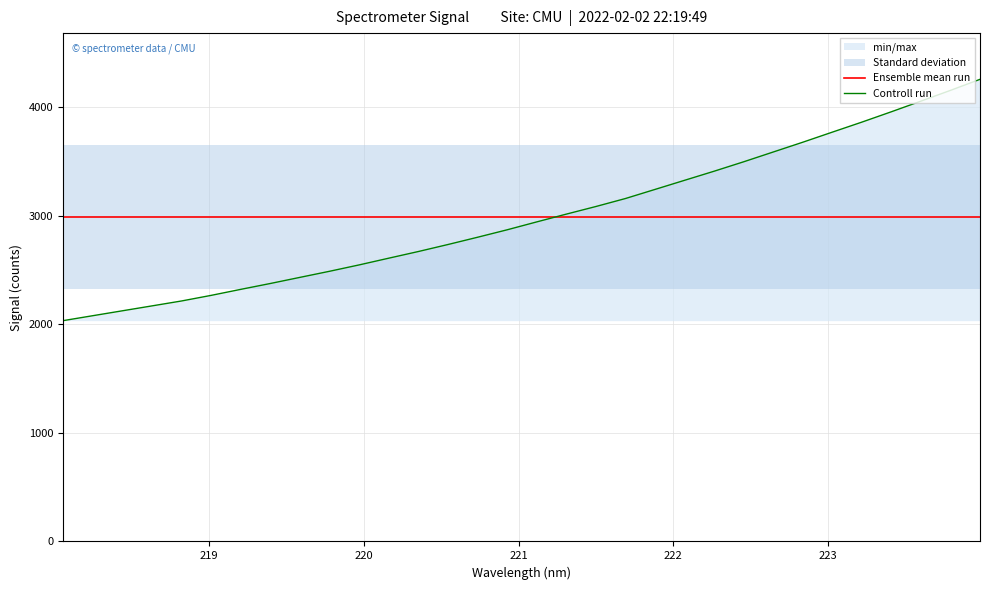

The value of Controll run at 222 is 534.2. True or false?

False